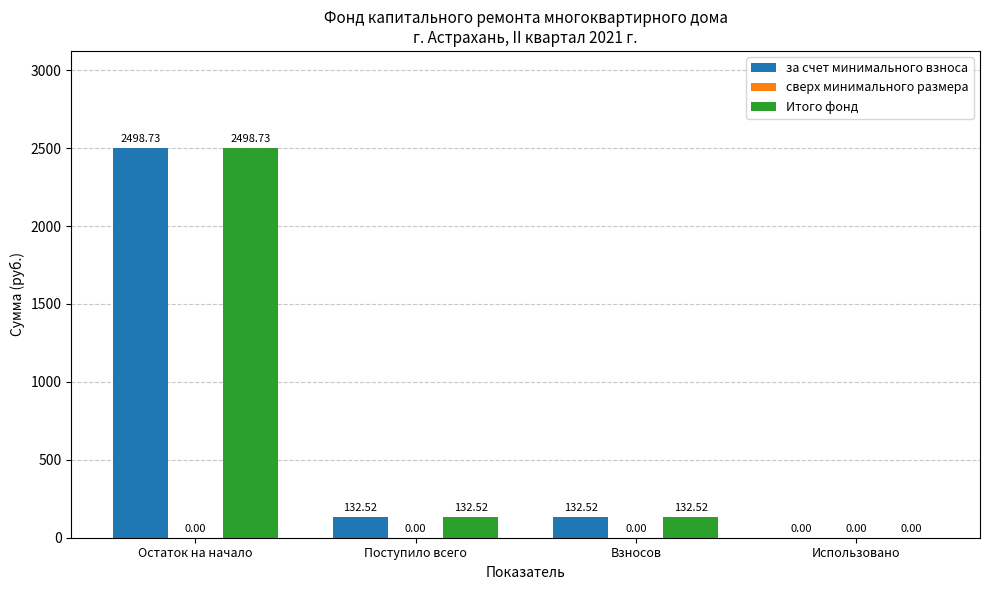

What is the sum of all за счет минимального взноса values?

2763.8